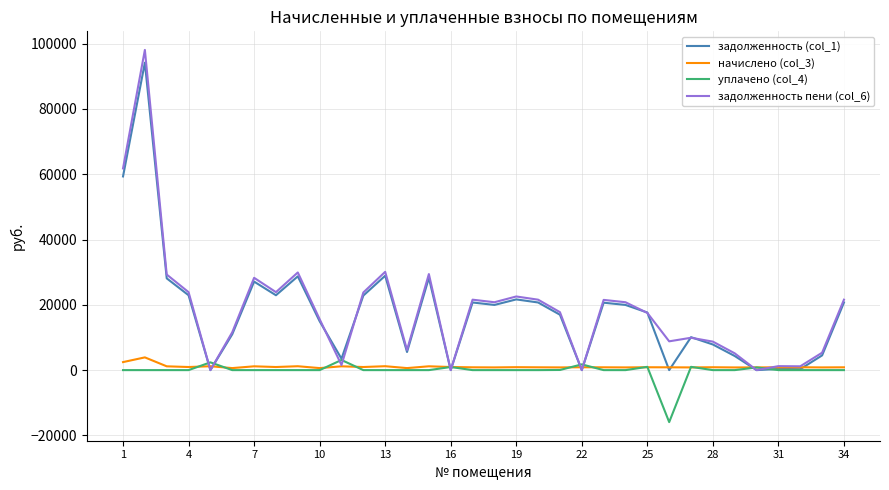

Which series has the widest spread of values?

задолженность пени (col_6)